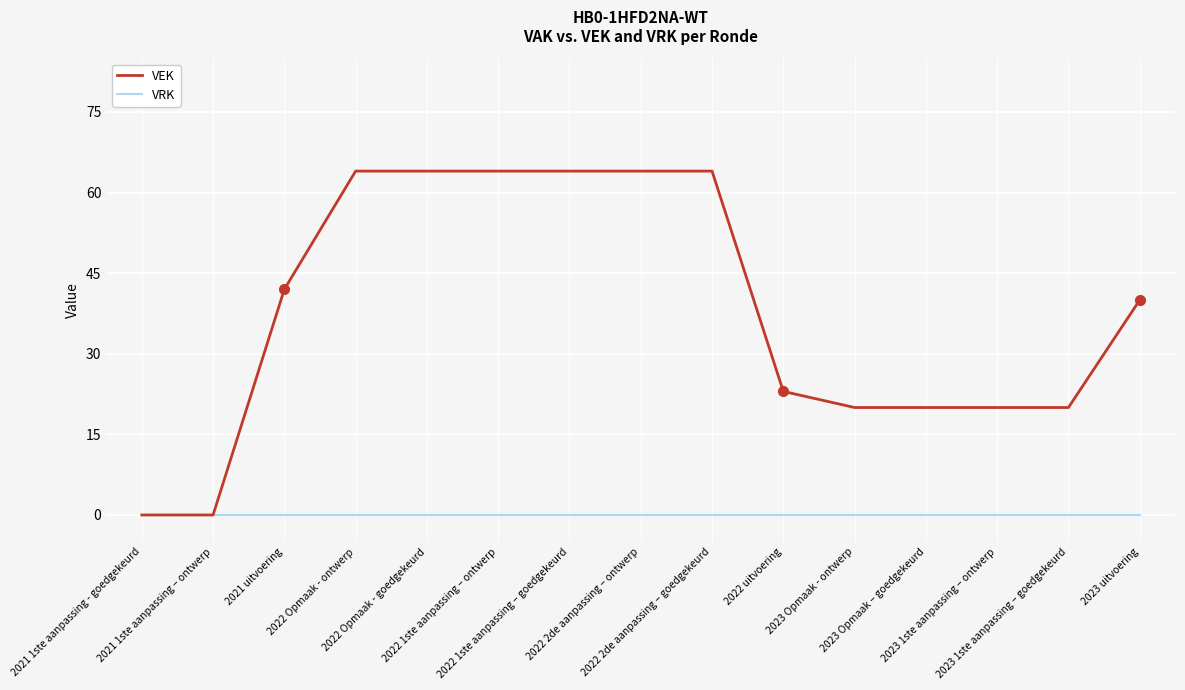

Does the chart display data point markers on the line(s)?

No